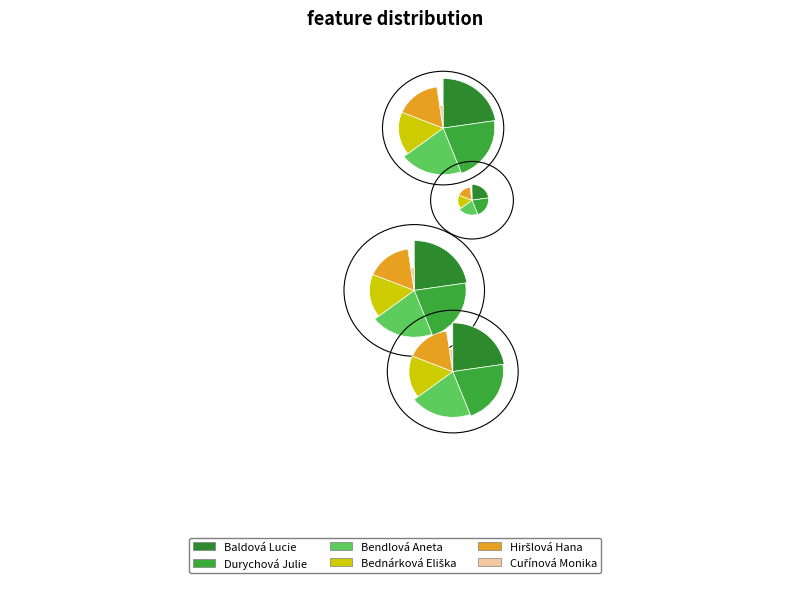

What is the smallest slice in the pie chart?

Cuřínová Monika